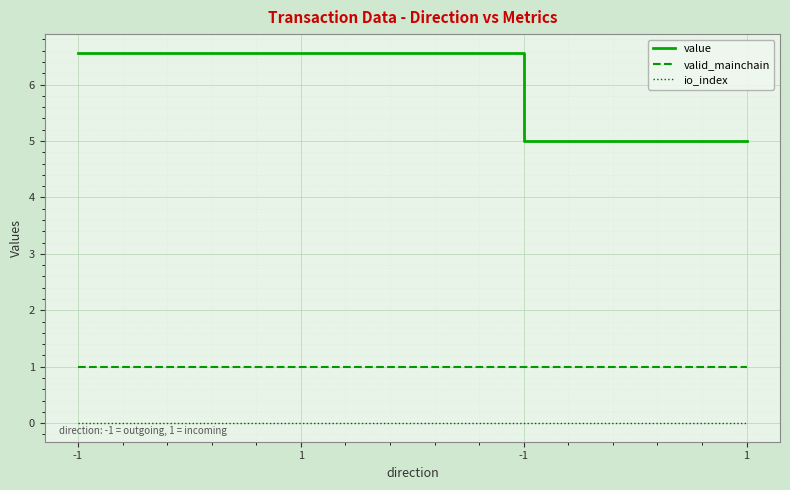

Does the chart have visible grid lines?

Yes